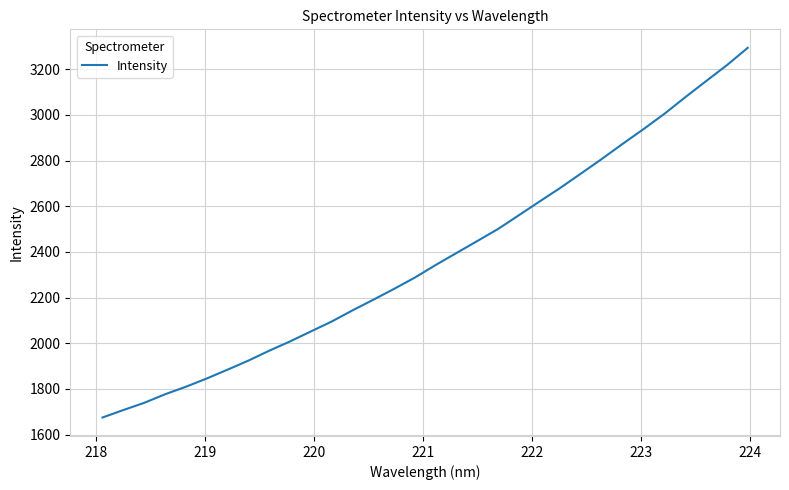

What is the minimum value shown in the chart?

1674.8